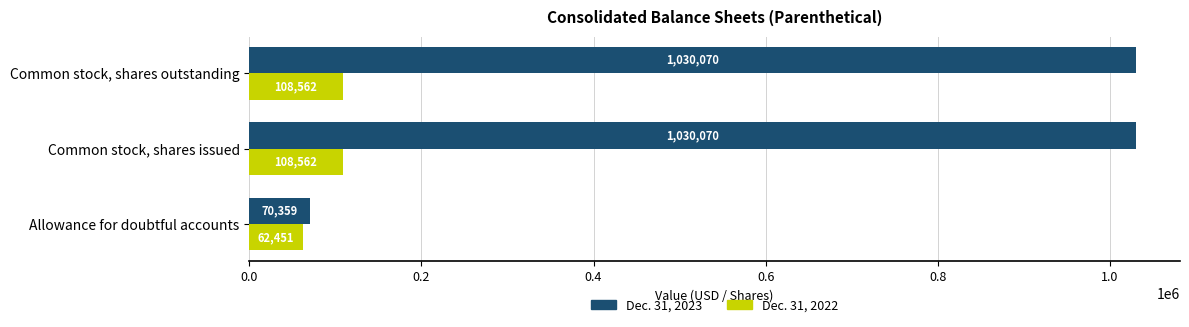

What is the smallest value displayed?

62451